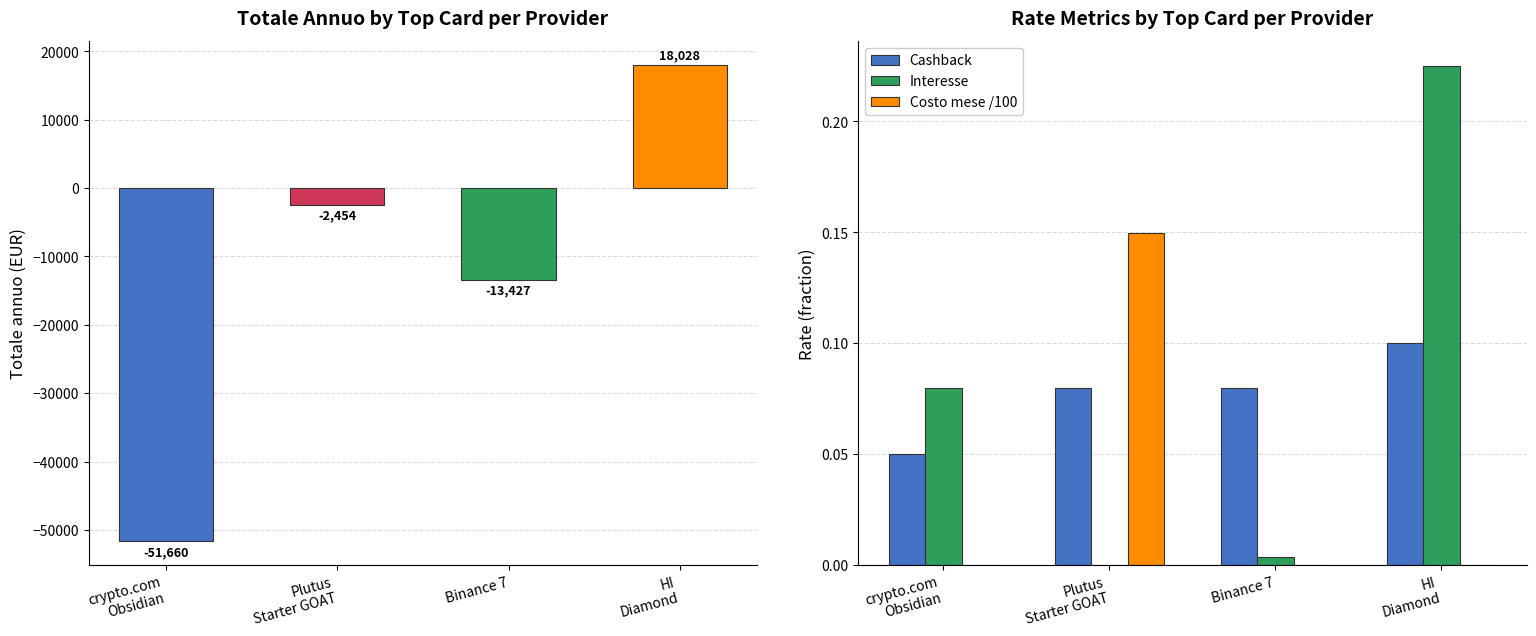

Rank the categories by Cashback value from highest to lowest.

HI
Diamond, Plutus
Starter GOAT, Binance 7, crypto.com
Obsidian